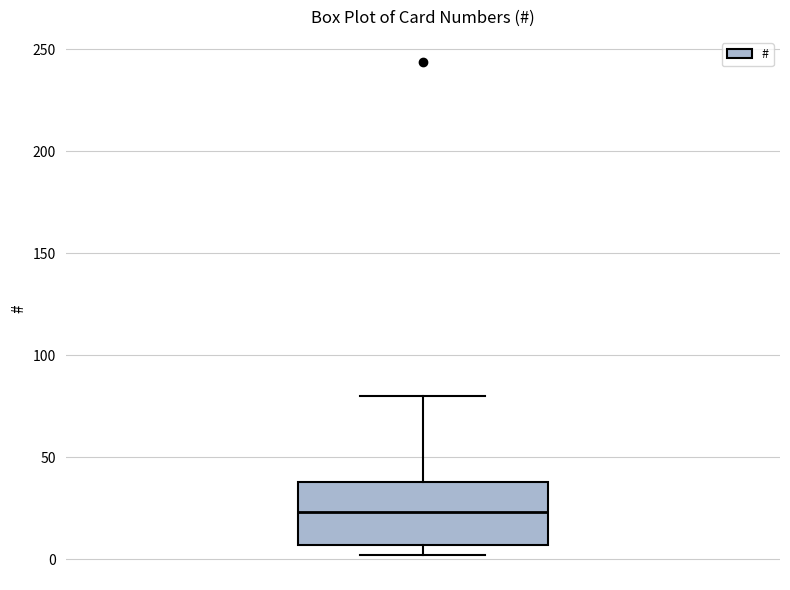

Read this box plot against the y-axis: the position of the median line, the range covered by the box, and the ends of both whiskers. The values are not printed on the chart, so give them approximately, as read against the axis.

median 25, box 5 to 40, whiskers 0 to 80